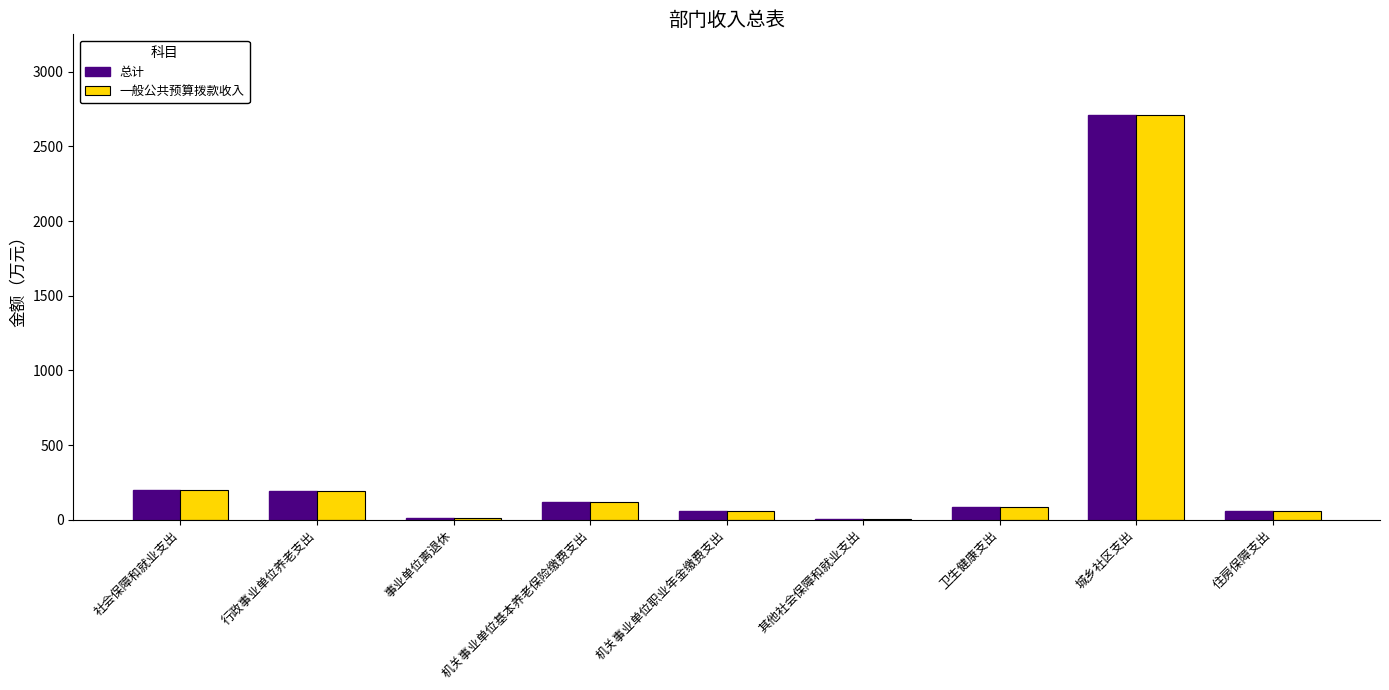

What is the difference between the 一般公共预算拨款收入 values at 事业单位离退休 and 城乡社区支出?

2699.4